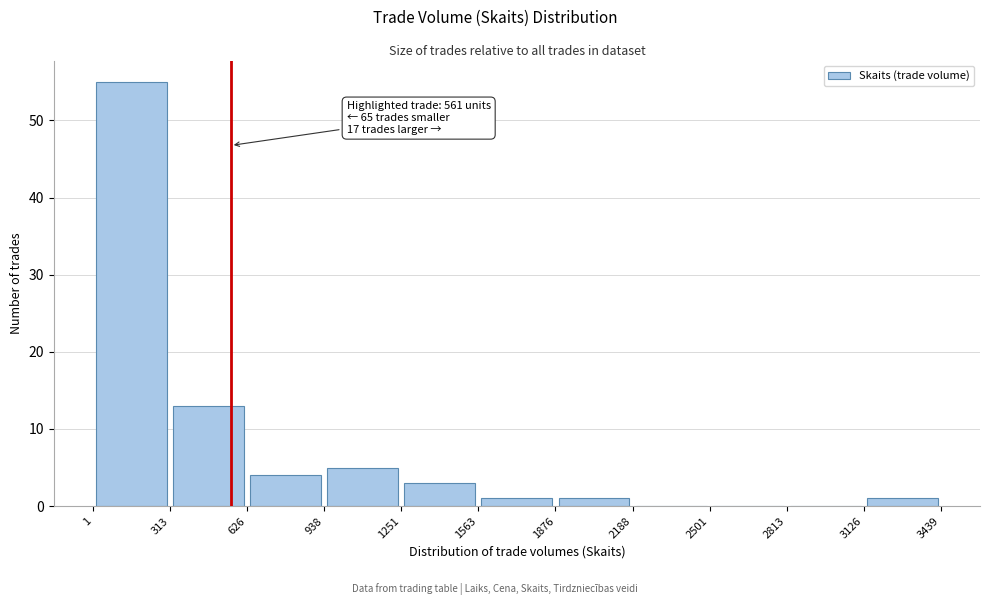

Over which range of the x-axis is the bar tallest?

1 to 313